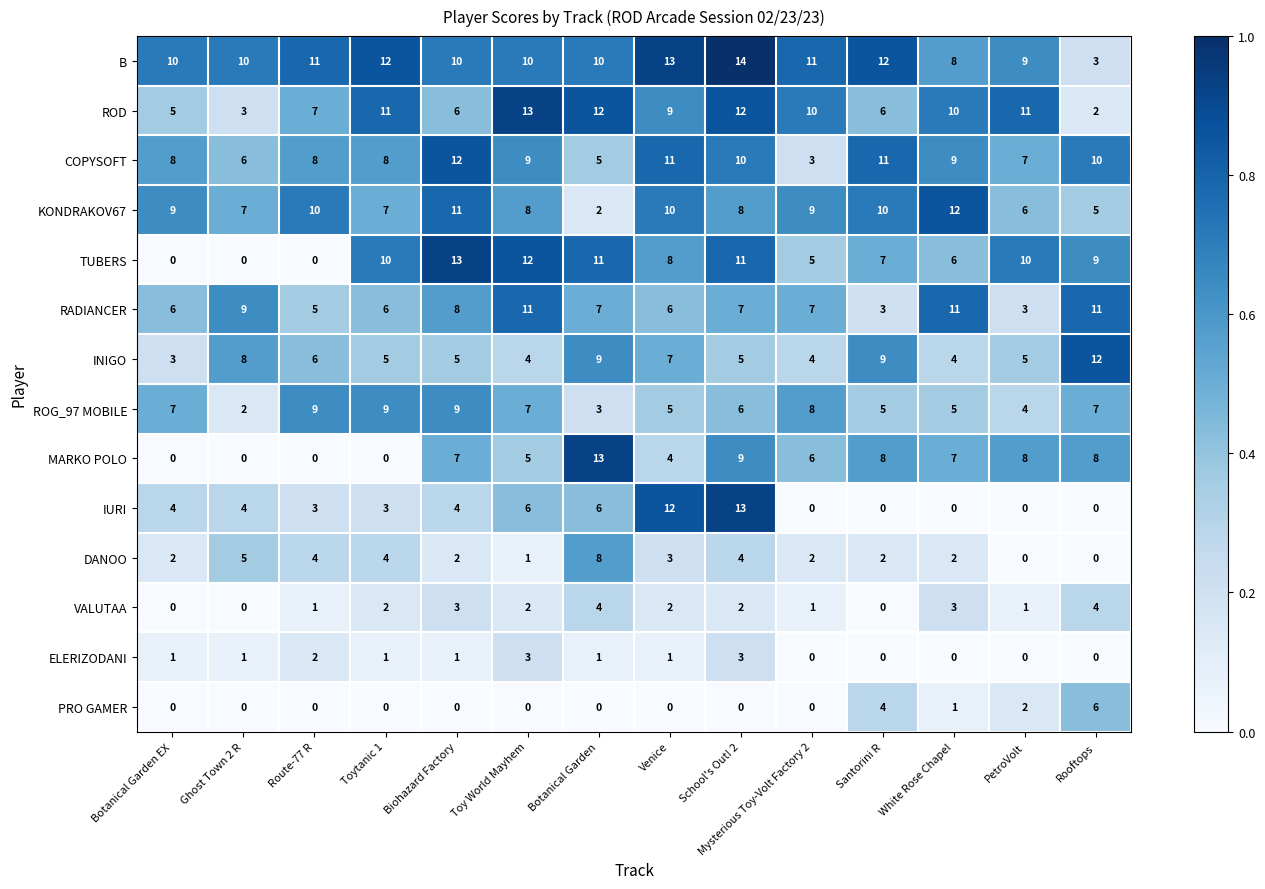

What is the sum of the MARKO POLO values at PetroVolt and School's Out! 2?

17